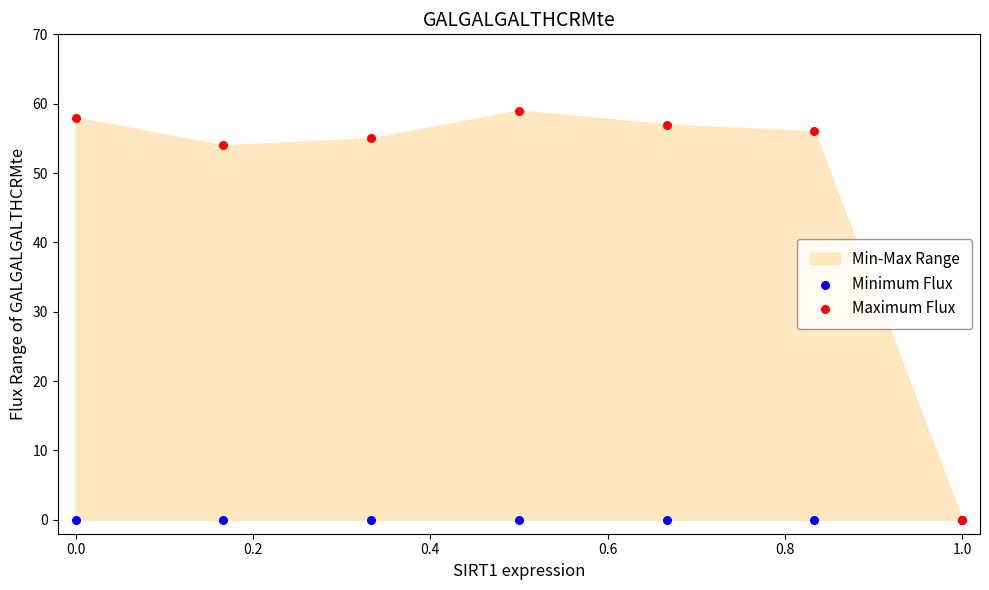

In the Maximum Flux series, what Y value is closest to 29?

54